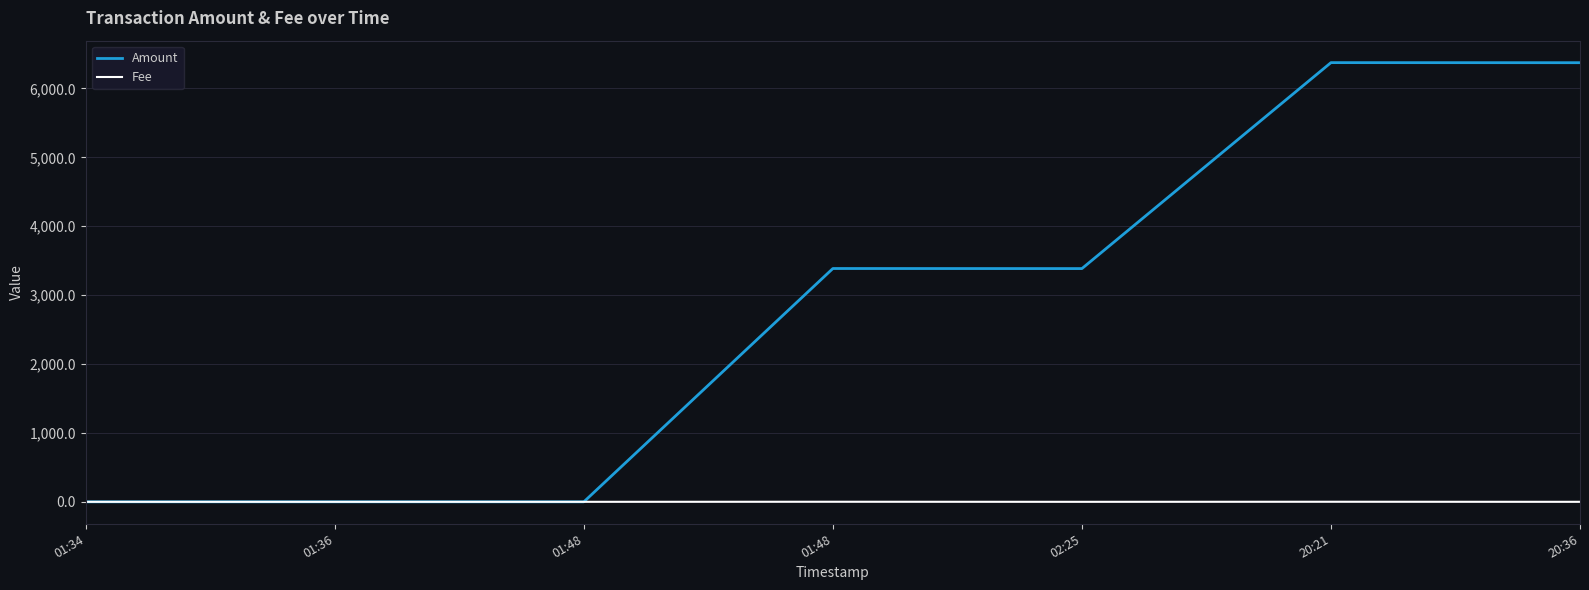

List the series in order of their overall mean, lowest first.

Fee, Amount